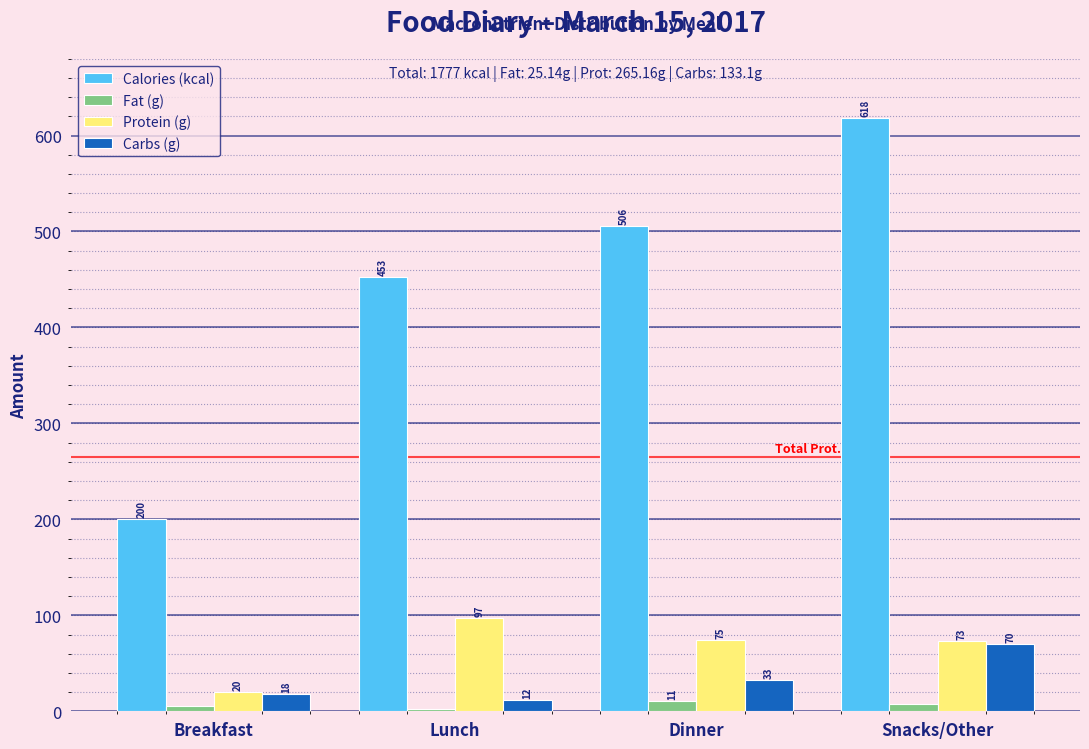

Which series changed the most between Breakfast and Dinner?

Calories (kcal)